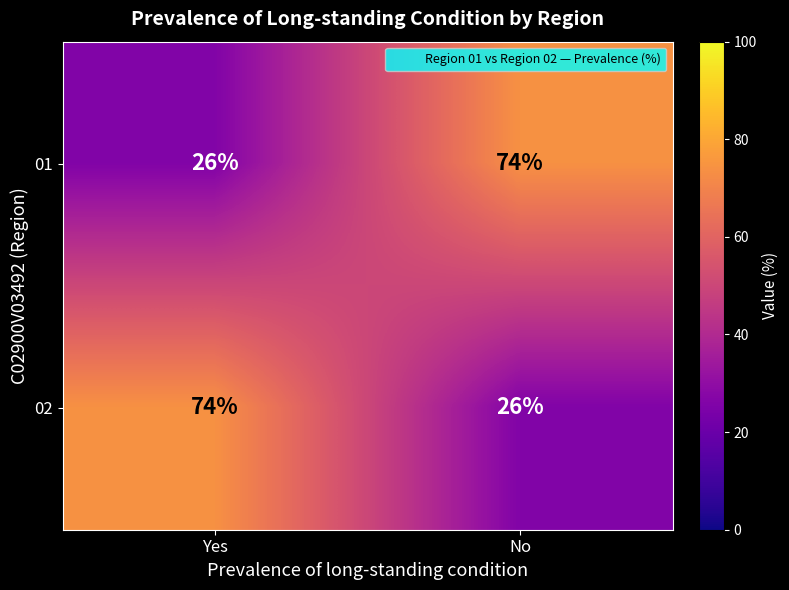

Is it true that 02 equals 74 at Yes?

True